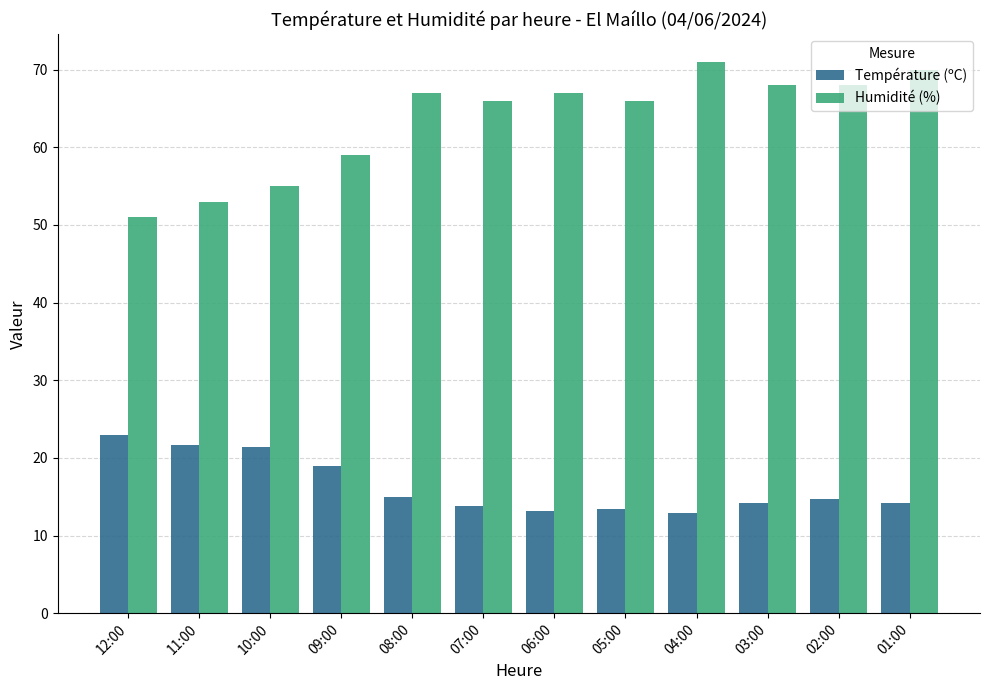

What is the minimum value shown in the chart?

12.9